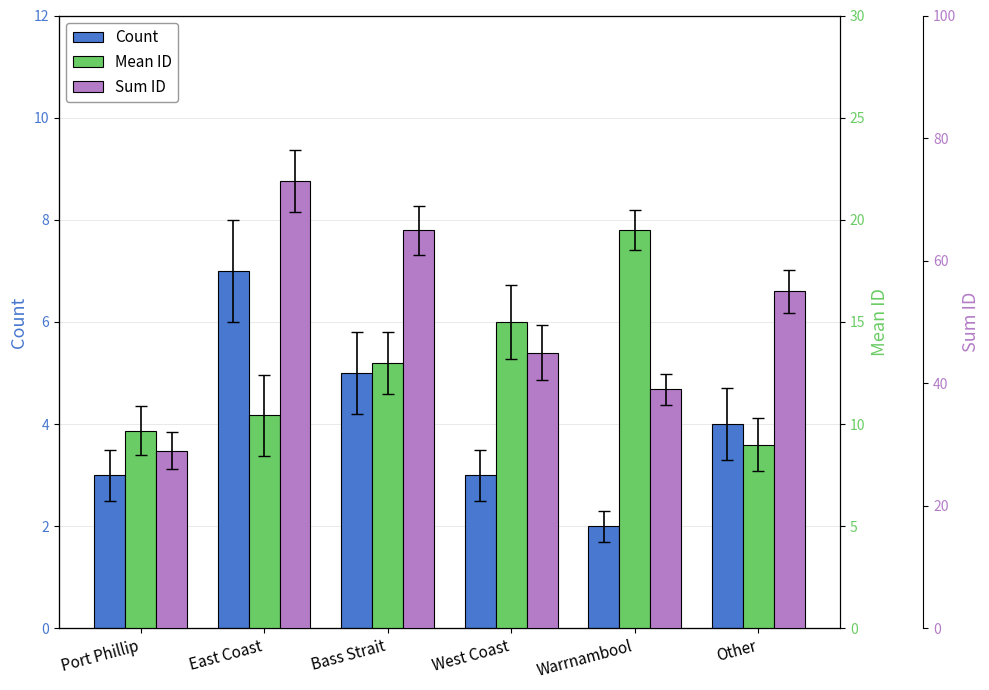

Between Port Phillip and Bass Strait, which series saw the biggest shift?

Sum ID